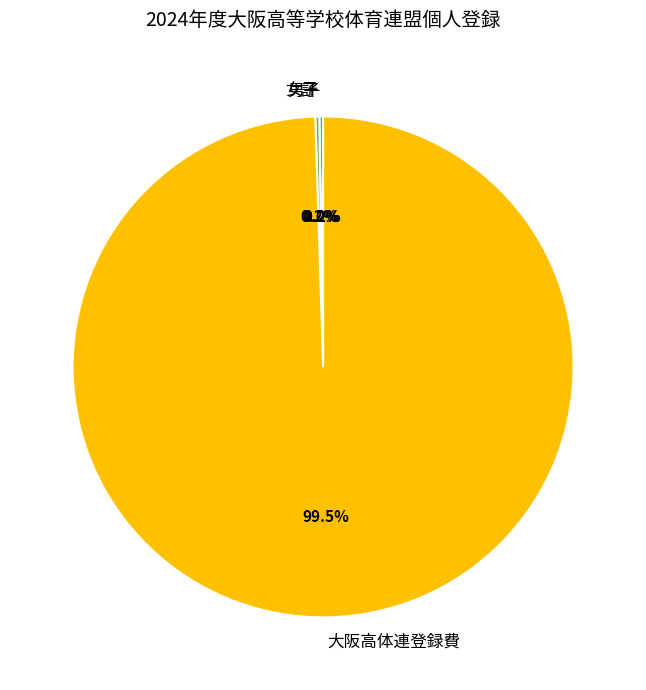

Is 女子 the majority of the pie?

No